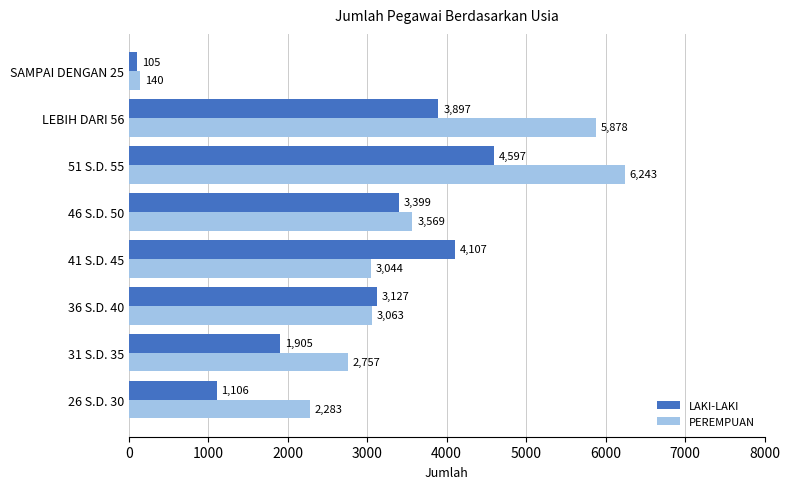

What is the difference between the second highest and minimum values in the PEREMPUAN series?

5738